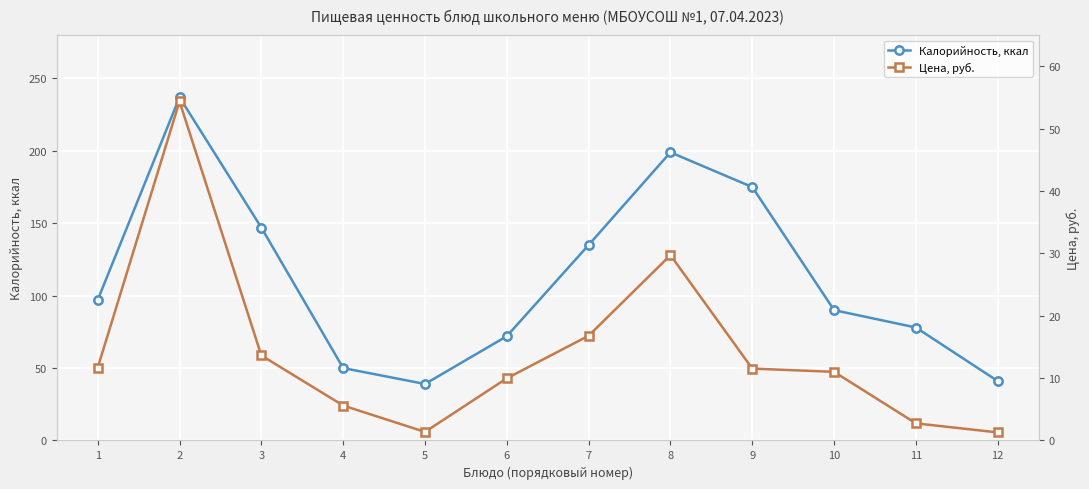

Which has a higher value, 9 or 6?

9